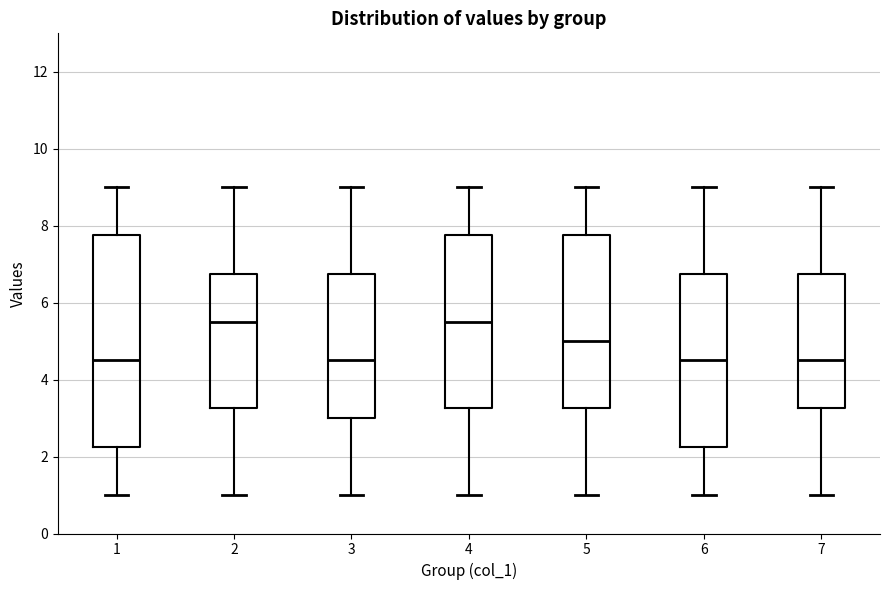

Reading left to right, transcribe this box plot: for each box, give where its median line is, the range the box spans, and where its two whiskers end, as read against the y-axis. The values are not printed on the chart, so give them approximately, as read against the axis.

1: median 4.6, box 2.2 to 7.8, whiskers 1.0 to 9.0
2: median 5.6, box 3.2 to 6.8, whiskers 1.0 to 9.0
3: median 4.6, box 3.0 to 6.8, whiskers 1.0 to 9.0
4: median 5.6, box 3.2 to 7.8, whiskers 1.0 to 9.0
5: median 5.0, box 3.2 to 7.8, whiskers 1.0 to 9.0
6: median 4.6, box 2.2 to 6.8, whiskers 1.0 to 9.0
7: median 4.6, box 3.2 to 6.8, whiskers 1.0 to 9.0